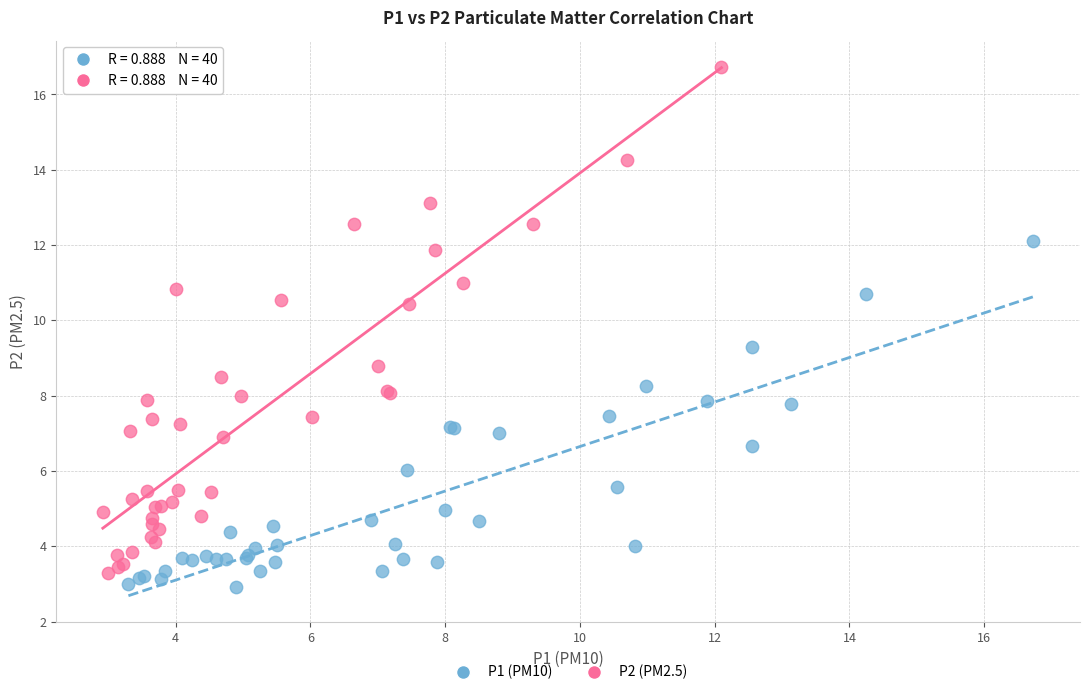

Which series contains the highest Y value?

P2 (PM2.5)